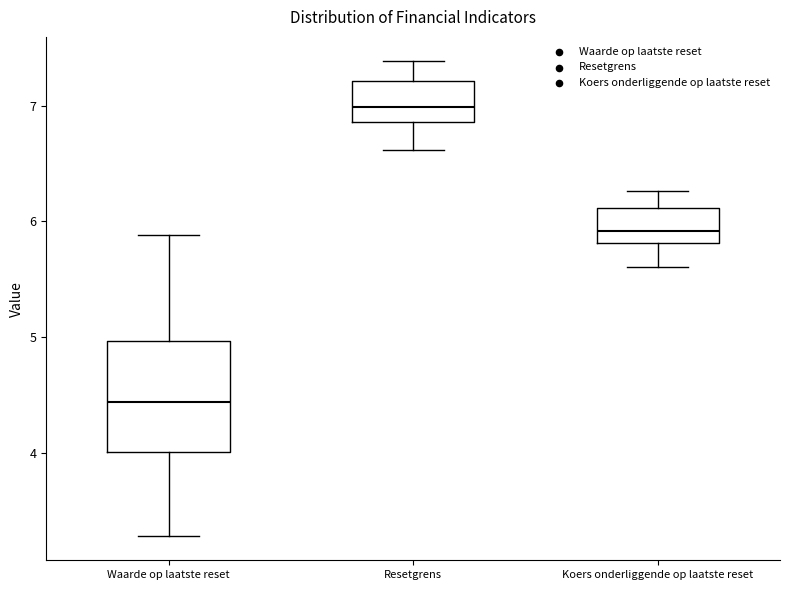

Reading left to right, transcribe this box plot: for each box, give where its median line is, the range the box spans, and where its two whiskers end, as read against the y-axis. The values are not printed on the chart, so give them approximately, as read against the axis.

Waarde op laatste reset: median 4.4, box 4.0 to 5.0, whiskers 3.3 to 5.9
Resetgrens: median 7.0, box 6.9 to 7.2, whiskers 6.6 to 7.4
Koers onderliggende op laatste reset: median 5.9, box 5.8 to 6.1, whiskers 5.6 to 6.3